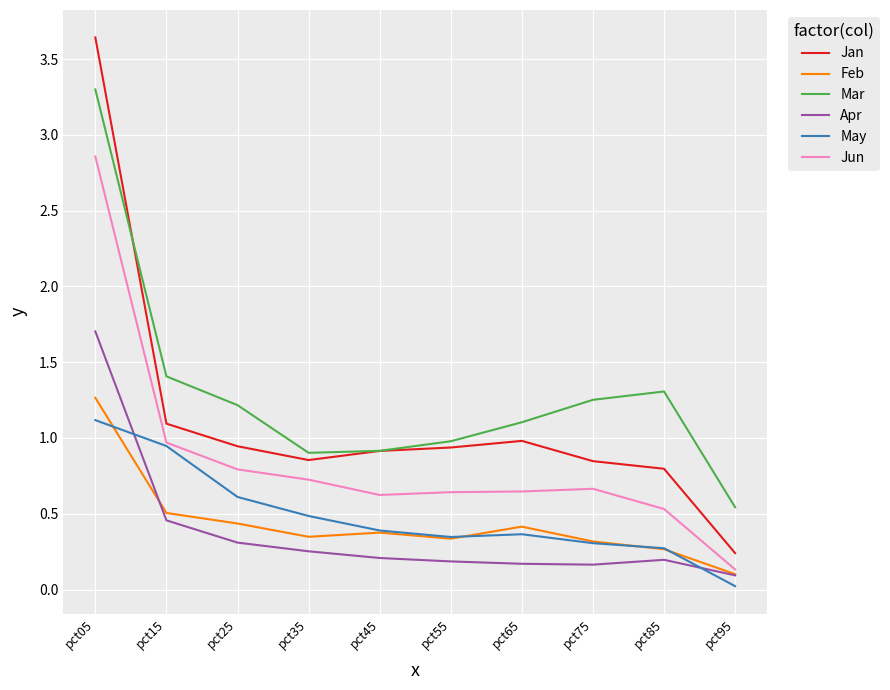

What is the total value across all series at pct05?

13.9